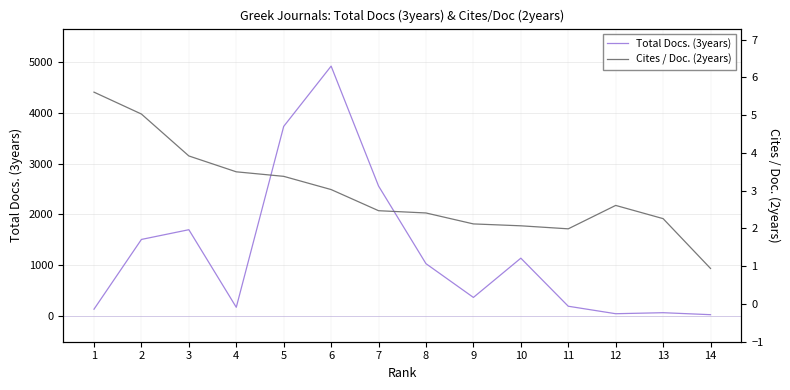

What is the greatest value displayed?

4913.0